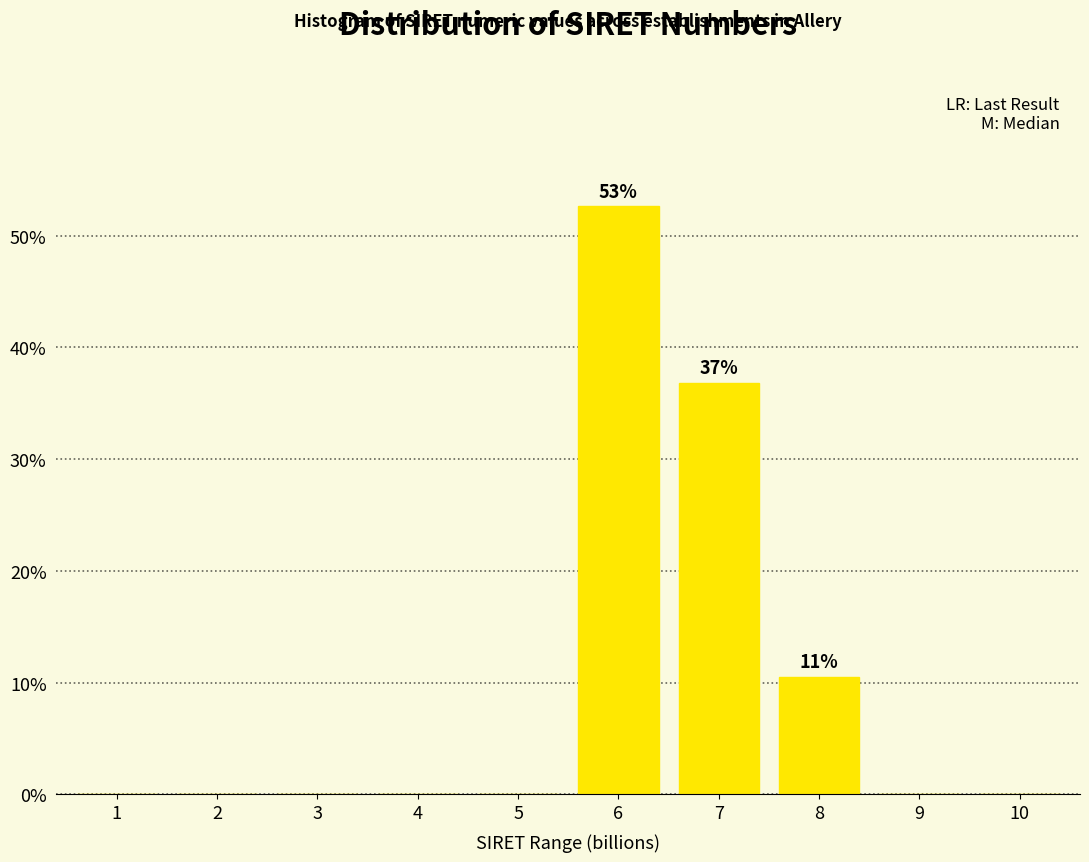

Reading right to left, list all the values displayed in this chart.

10=0.0	9=0.0	8=10.5	7=36.8	6=52.6	5=0.0	4=0.0	3=0.0	2=0.0	1=0.0